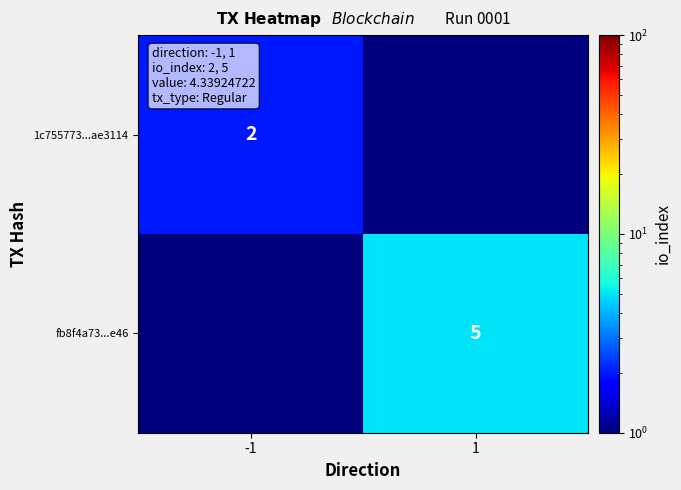

True or false: 1c755773...ae3114 has a value of 1.2 at -1.

False